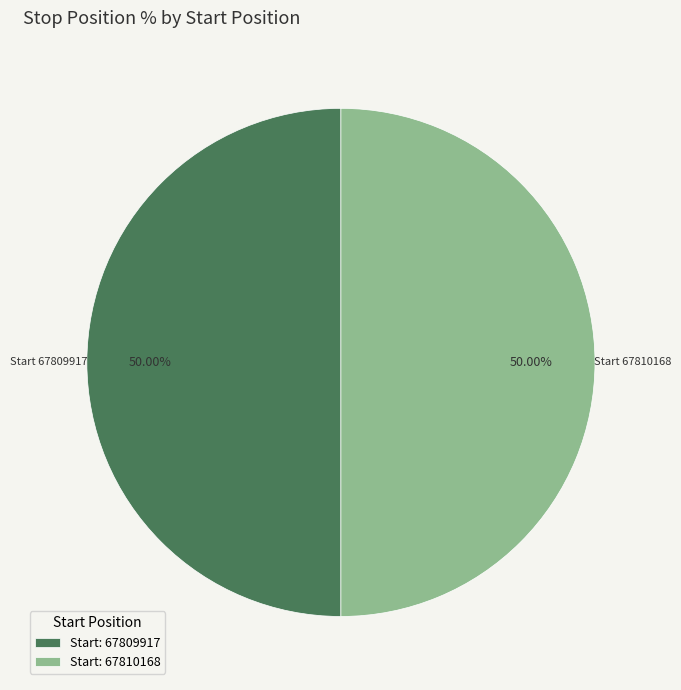

Is the sum of Start: 67809917 and Start: 67810168 greater than half?

Yes